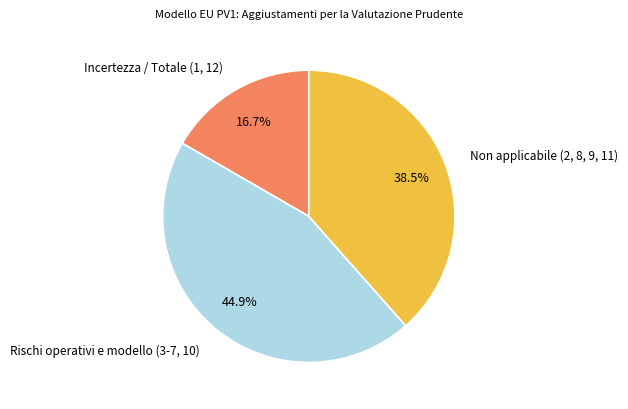

Does any single category account for the majority?

No